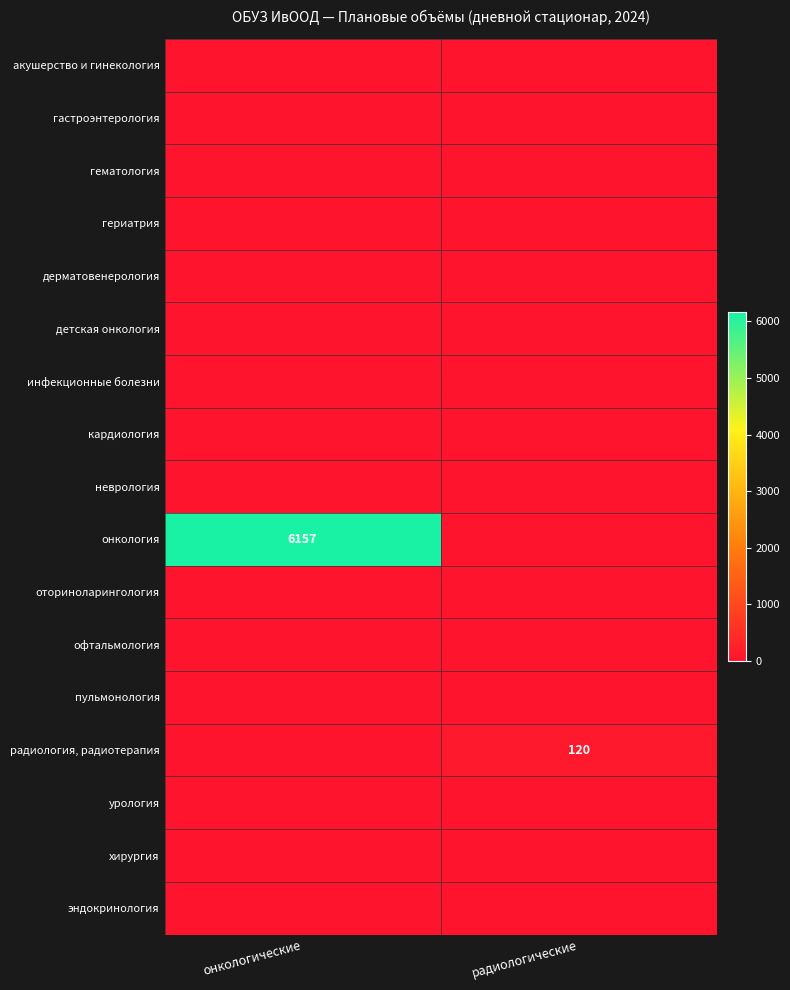

What is the total value across all series at радиологические?

120